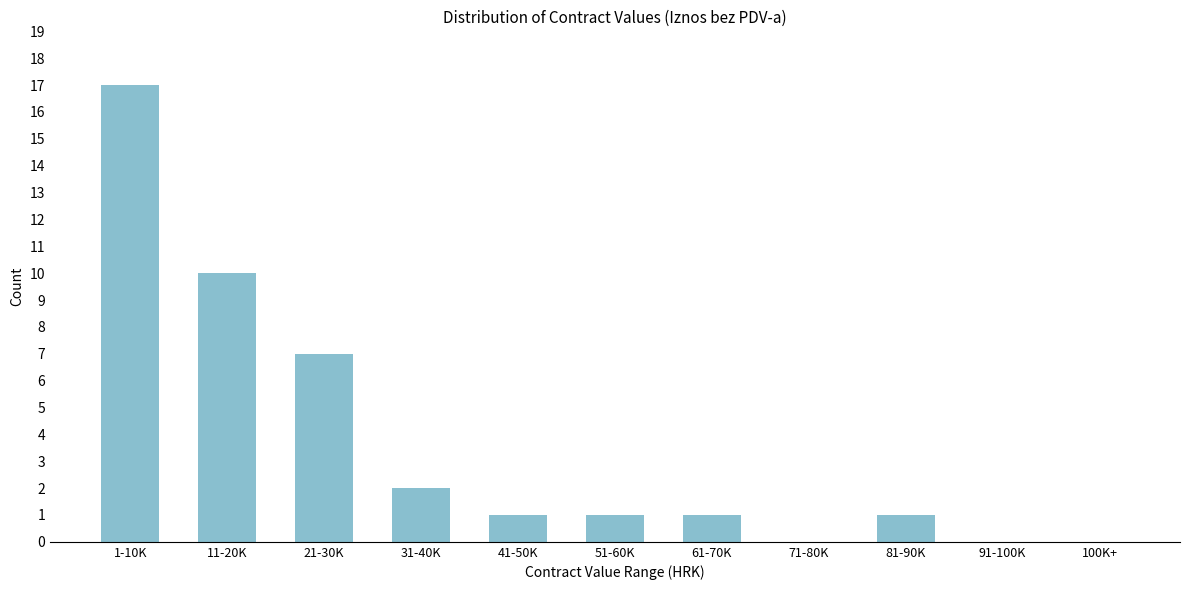

Reading left to right, transcribe all the data shown in this chart.

1-10K=17	11-20K=10	21-30K=7	31-40K=2	41-50K=1	51-60K=1	61-70K=1	71-80K=0	81-90K=1	91-100K=0	100K+=0